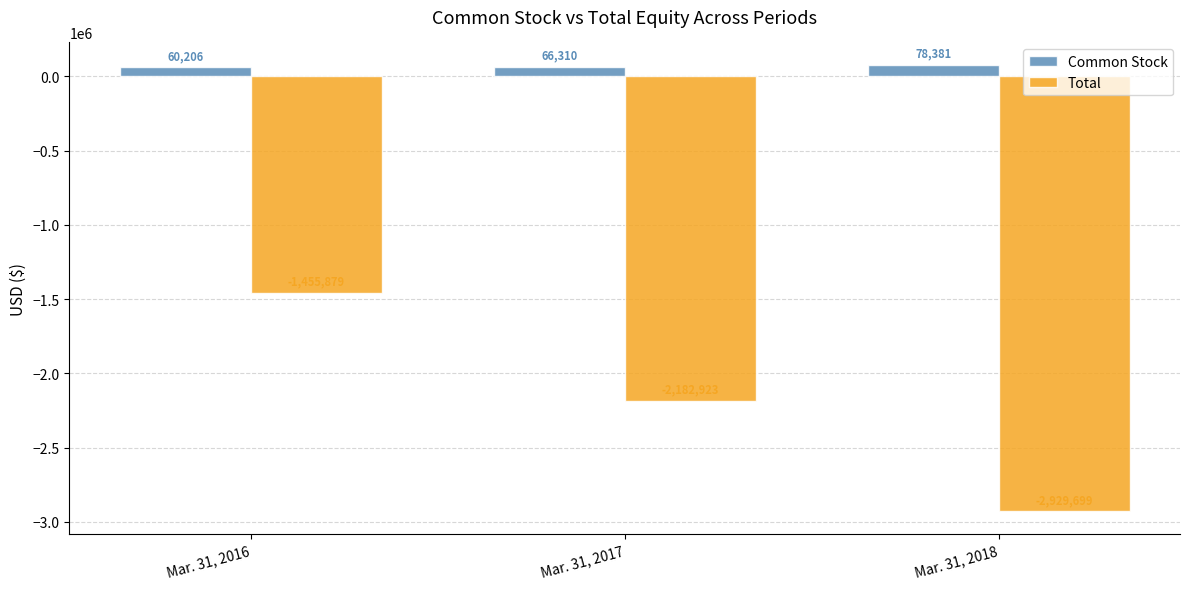

Rank the series at Mar. 31, 2017 from lowest to highest value.

Total, Common Stock